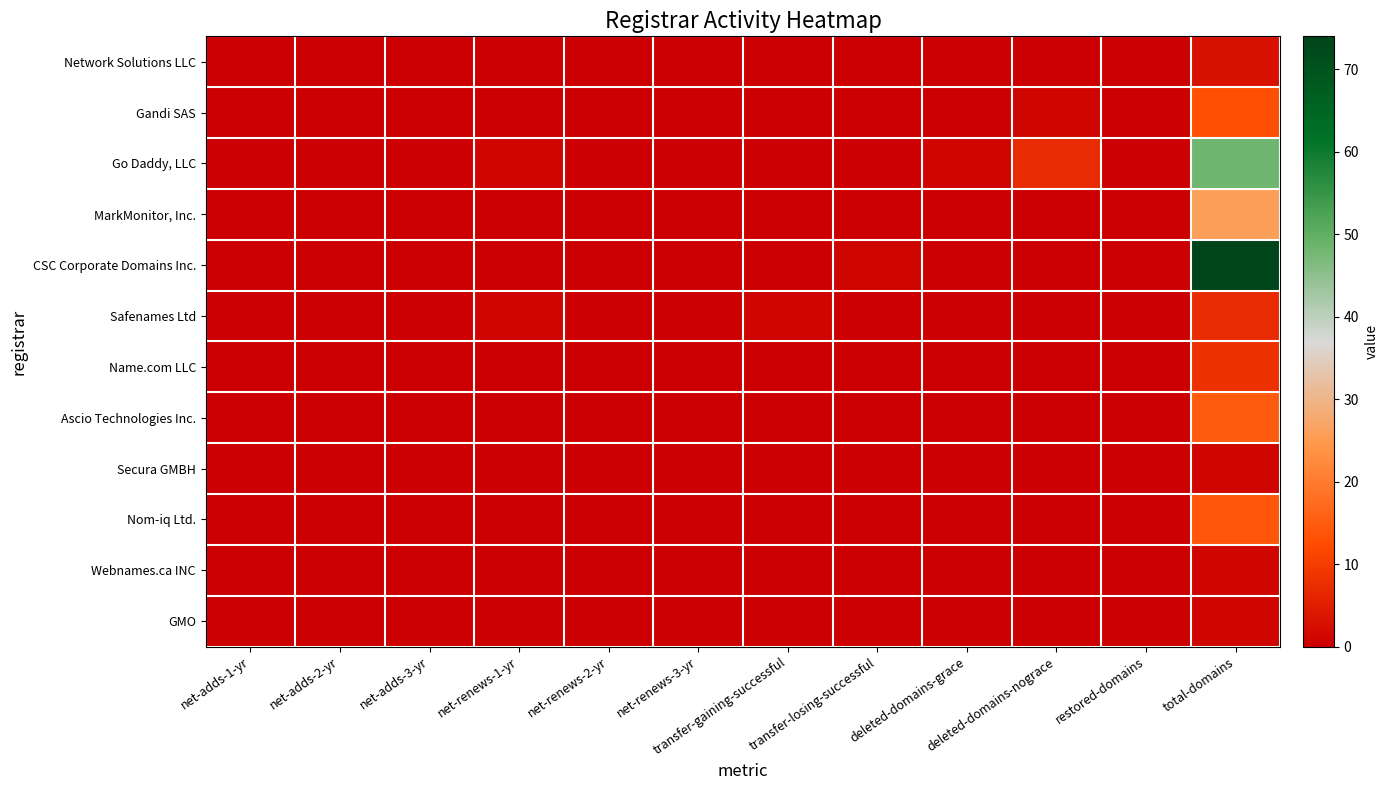

At net-renews-2-yr, list the series in order from largest to smallest.

Network Solutions LLC, Gandi SAS, Go Daddy, LLC, MarkMonitor, Inc., CSC Corporate Domains Inc., Safenames Ltd, Name.com LLC, Ascio Technologies Inc., Secura GMBH, Nom-iq Ltd., Webnames.ca INC, GMO